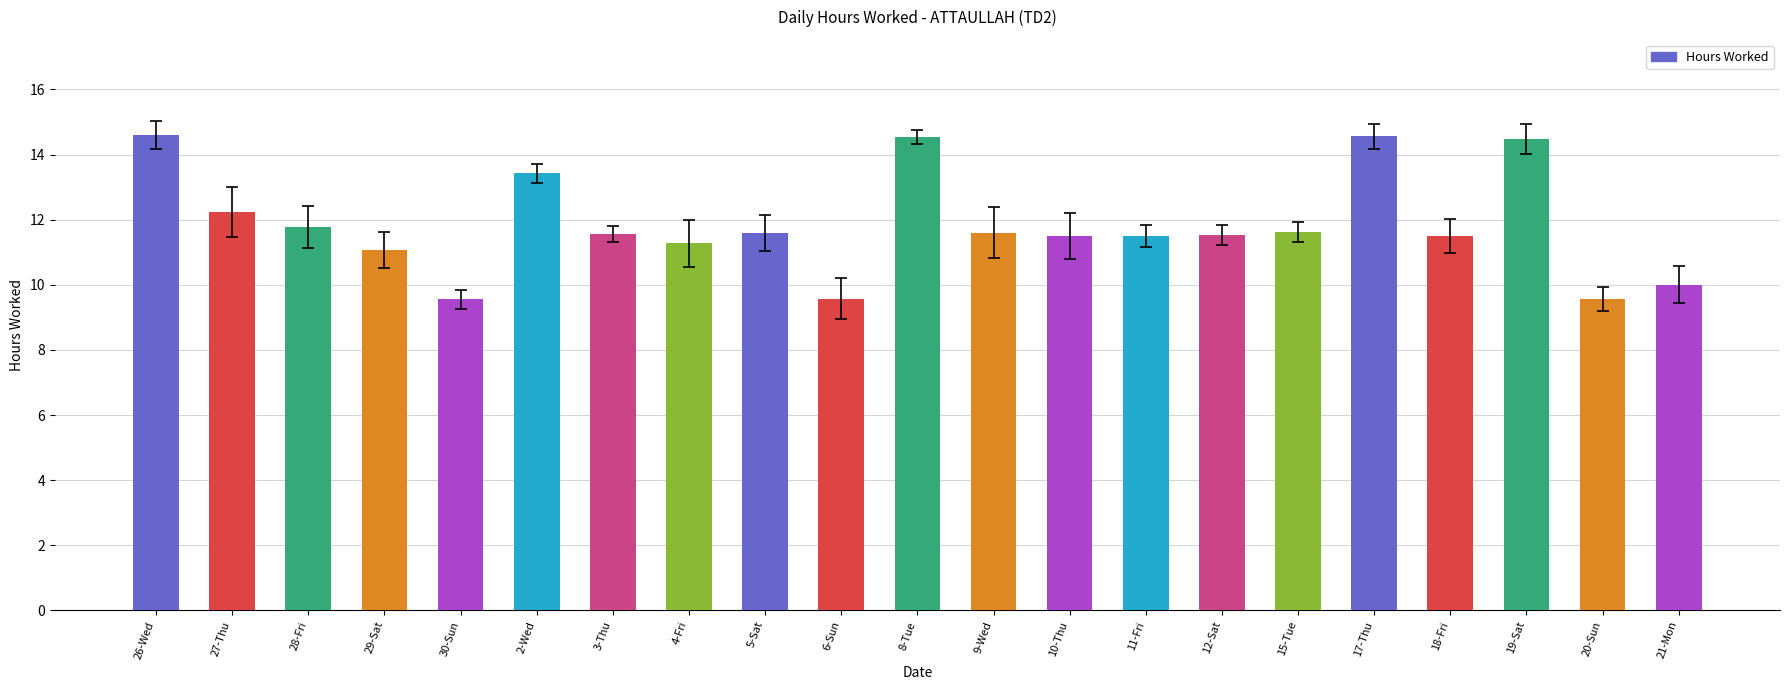

The value at 2-Wed is 13.4. True or false?

True